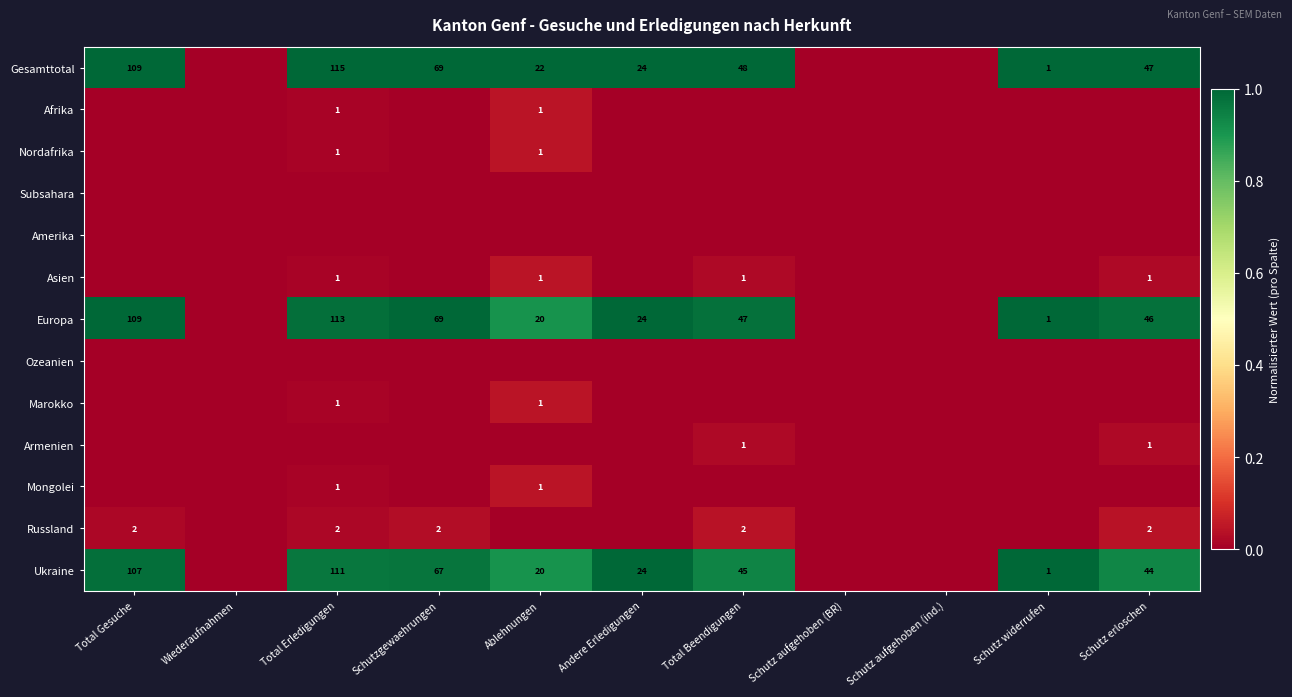

True or false: Russland has a value of 2 at Schutz erloschen.

True